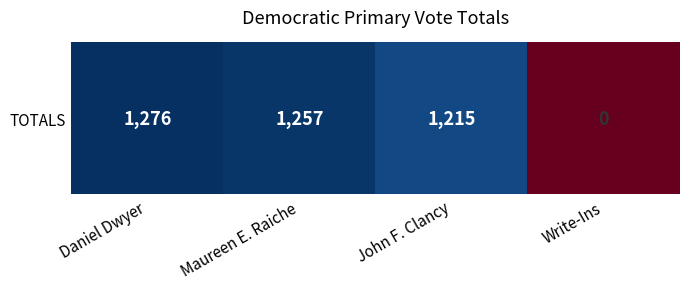

Where is the data nearest to the value 638?

John F. Clancy